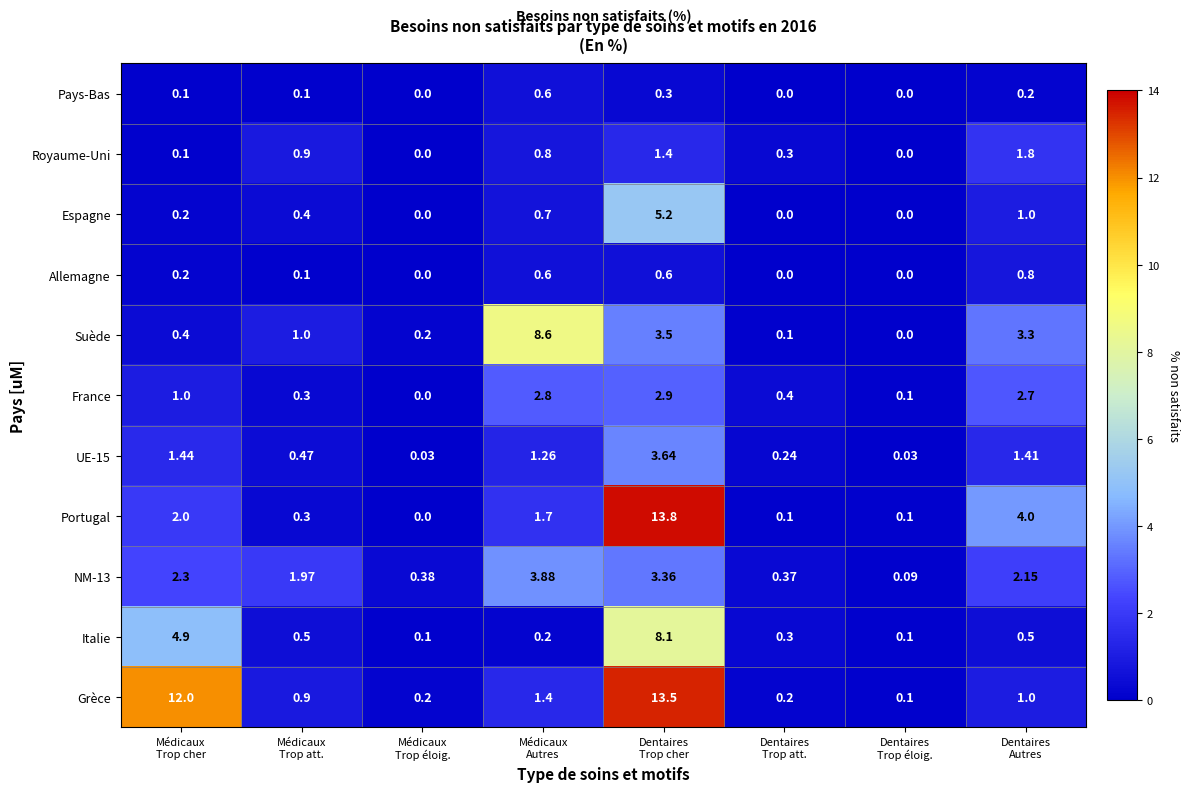

What is the difference between the highest and lowest values at Dentaires
Trop éloig.?

0.1